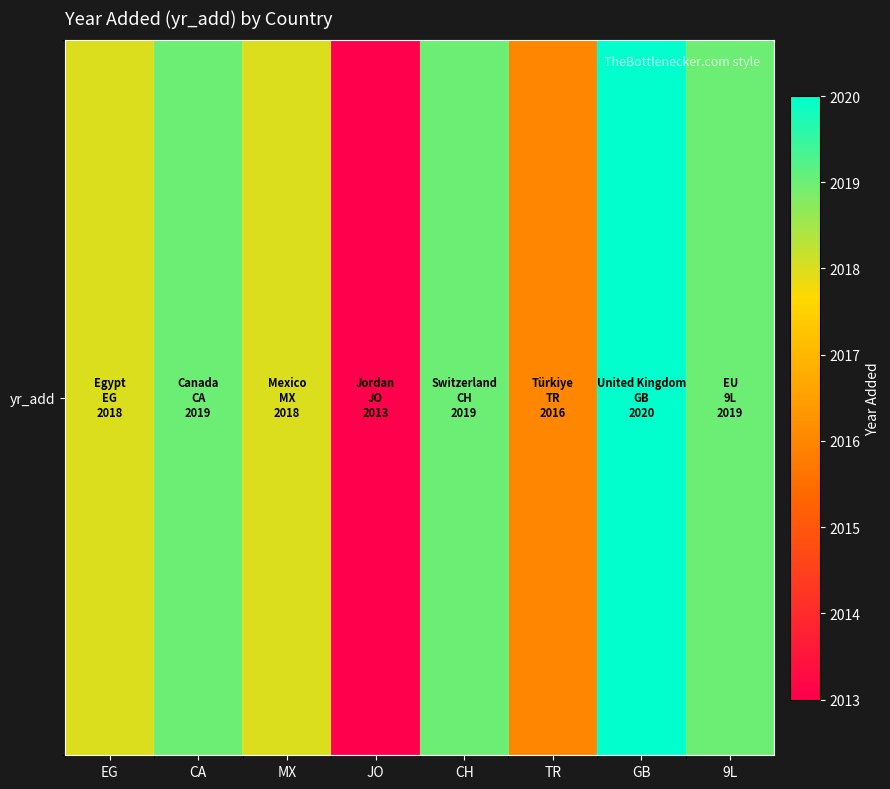

What is the difference between the values at GB and 9L?

1